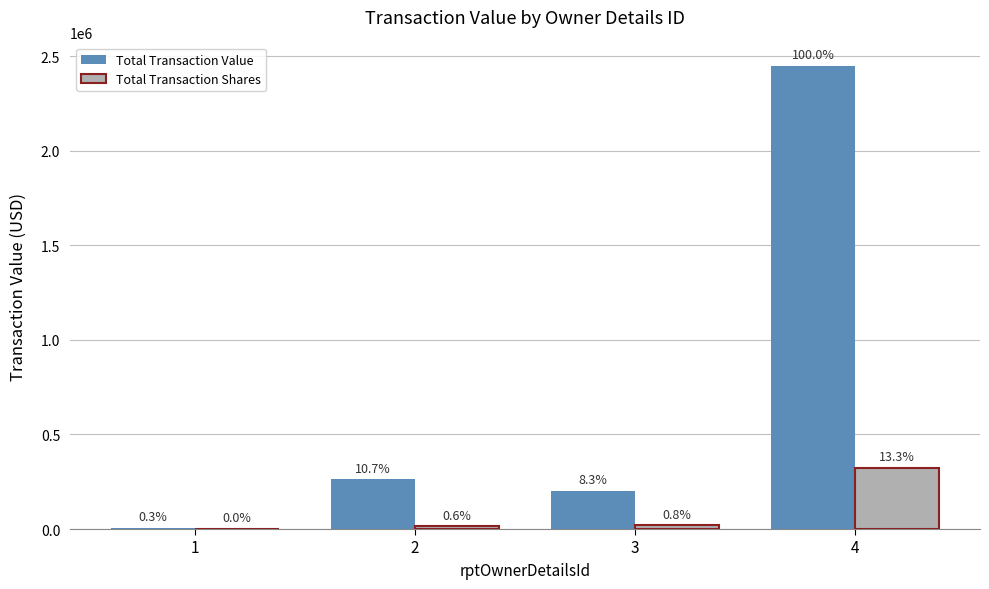

How many groups of bars are there?

4